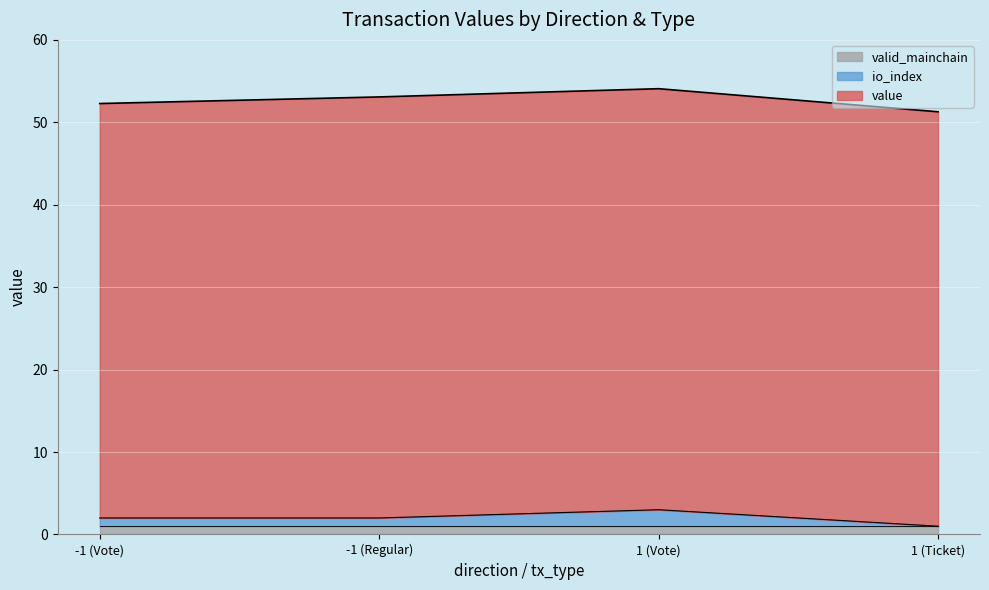

How many lines are shown in the chart?

3